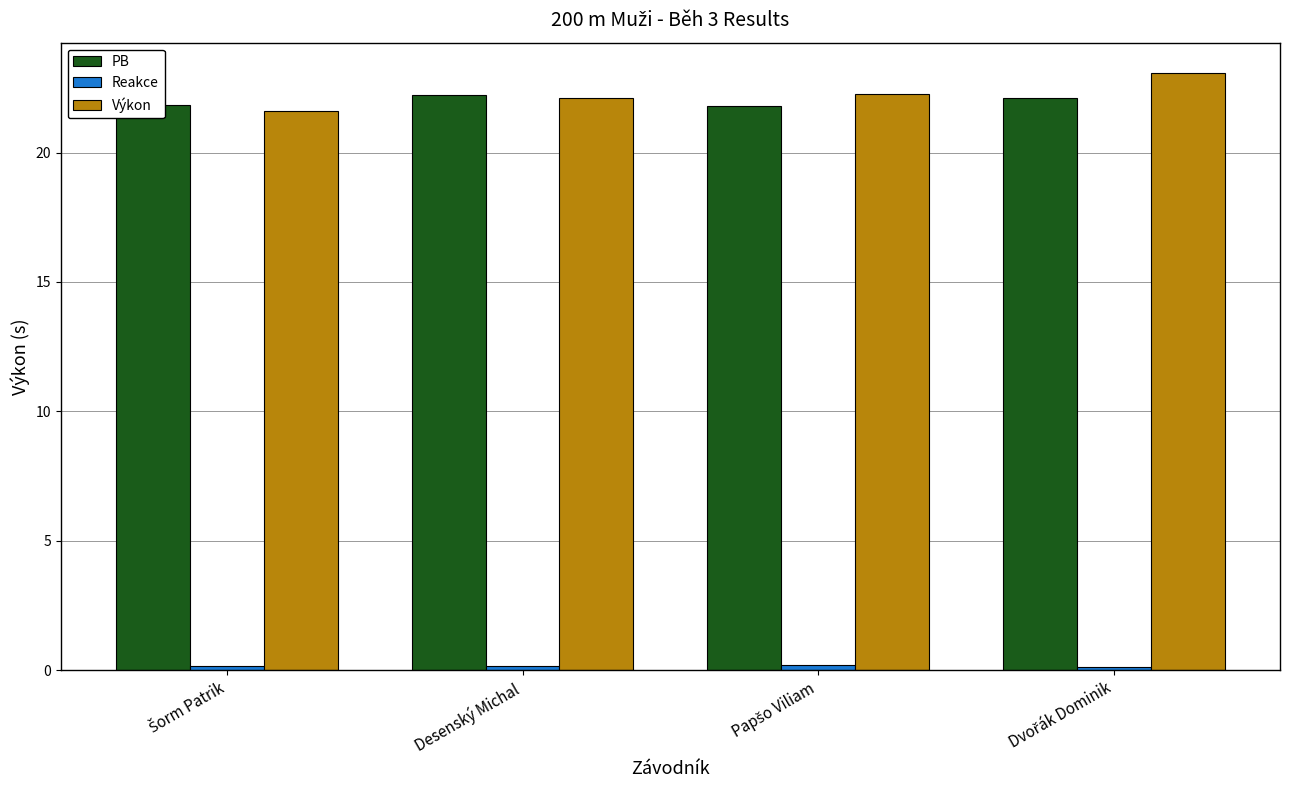

At how many categories does at least one series exceed 15?

4